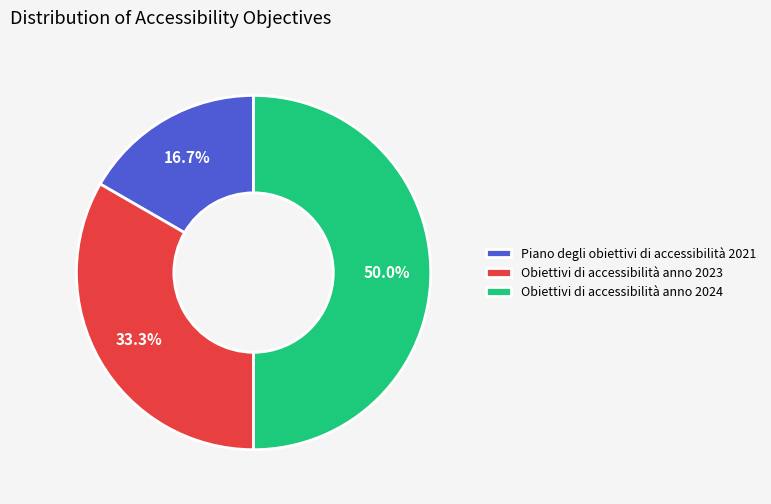

How much of the chart is everything except Obiettivi di accessibilità anno 2023?

66.7%